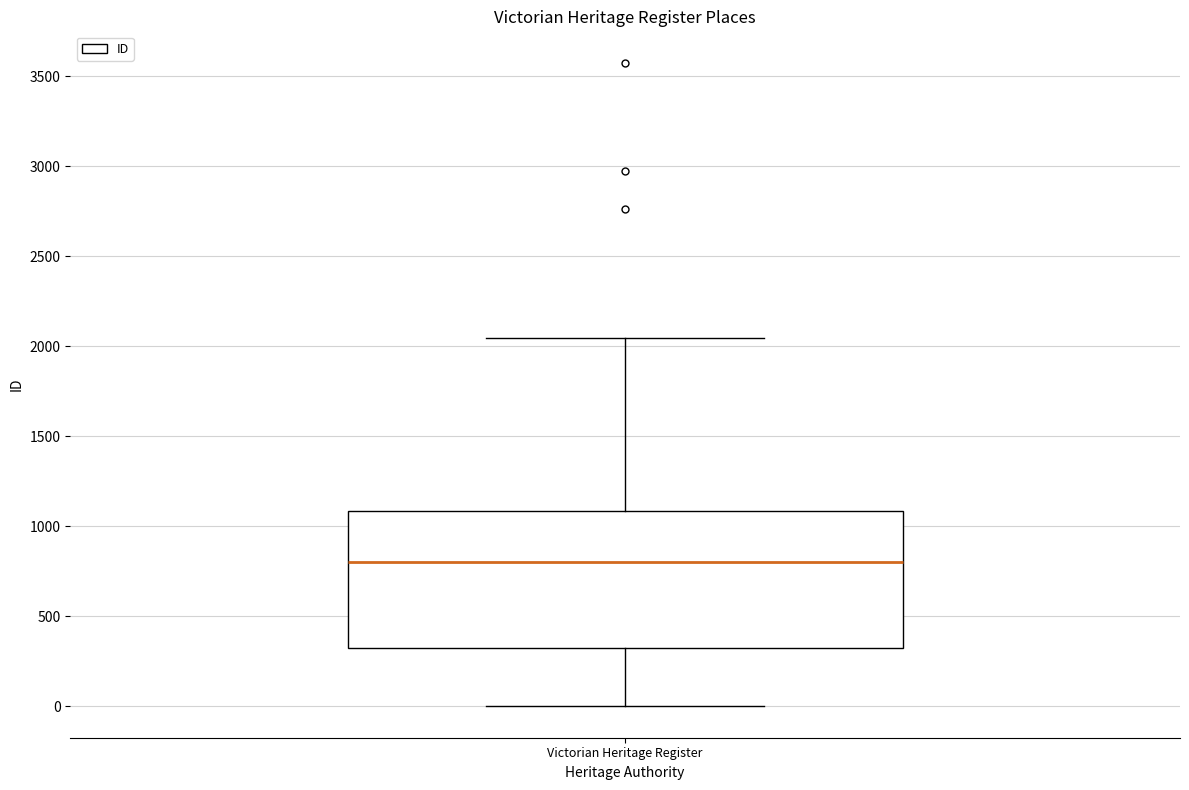

Transcribe this box plot: give where the median line is, the range the box spans, and where the two whiskers end, as read against the y-axis. The values are not printed on the chart, so give them approximately, as read against the axis.

median 800, box 300 to 1100, whiskers 0 to 2050